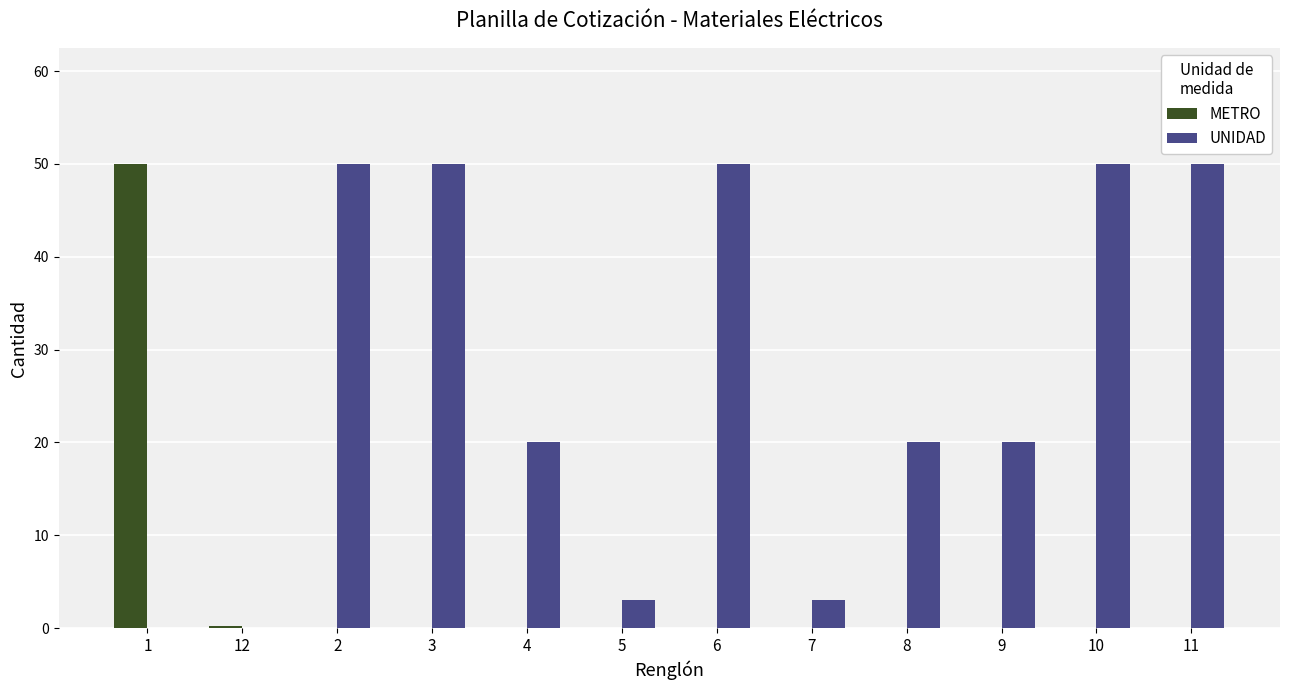

What is the maximum value shown in the chart?

50.0